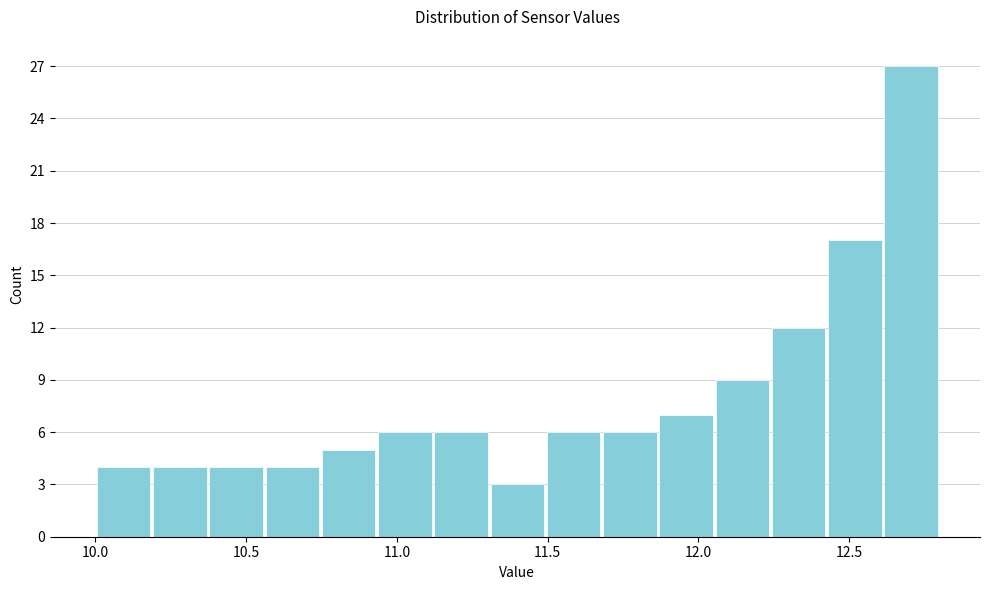

Around what value on the x-axis is the tallest bar? Give the approximate position of its centre, as read against the axis.

12.70